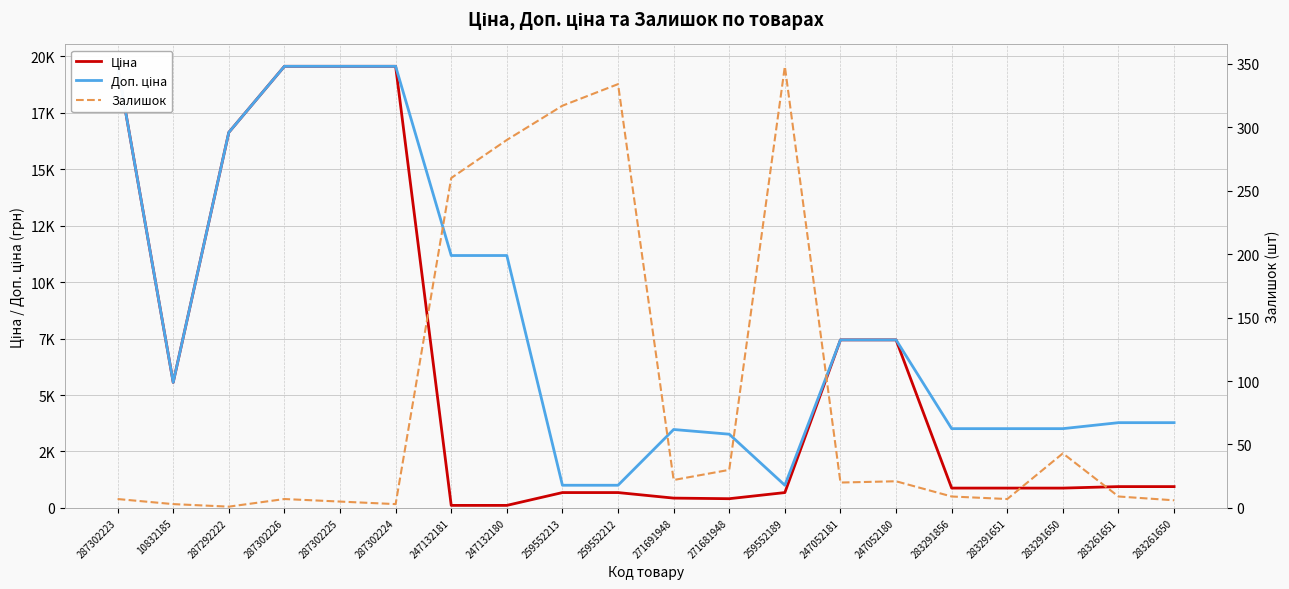

Reading left to right, extract all data points from this chart.

Ціна: 287302223=19564.9	10832185=5560.3	287292222=16636.8	287302226=19564.9	287302225=19564.9	287302224=19564.9	247132181=111.8	247132180=111.8	259552213=679.8	259552212=679.8	271691948=434.3	271681948=408.2	259552189=679.8	247052181=7444.6	247052180=7444.6	283291856=878.0	283291651=878.0	283291650=878.0	283261651=944.2	283261650=944.2
Доп. ціна: 287302223=19564.9	10832185=5560.3	287292222=16636.8	287302226=19564.9	287302225=19564.9	287302224=19564.9	247132181=11182.0	247132180=11182.0	259552213=1004.1	259552212=1004.1	271691948=3474.1	271681948=3265.8	259552189=1004.1	247052181=7444.6	247052180=7444.6	283291856=3511.9	283291651=3511.9	283291650=3511.9	283261651=3777.0	283261650=3777.0
Залишок: 287302223=7.0	10832185=3.0	287292222=1.0	287302226=7.0	287302225=5.0	287302224=3.0	247132181=260.0	247132180=290.0	259552213=317.0	259552212=334.0	271691948=22.0	271681948=30.0	259552189=348.0	247052181=20.0	247052180=21.0	283291856=9.0	283291651=7.0	283291650=43.0	283261651=9.0	283261650=6.0